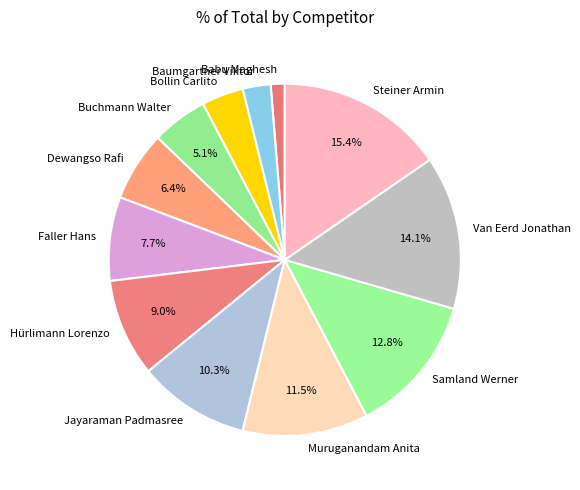

Count the number of slices in the pie.

12